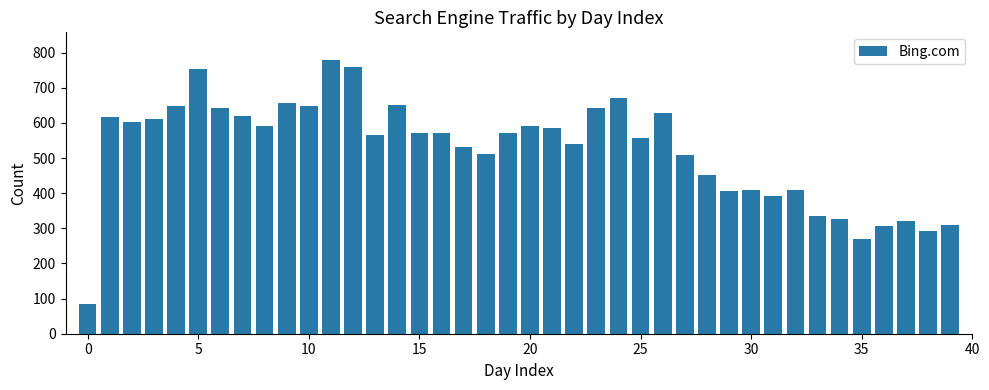

What is the difference between the maximum and minimum values?

695